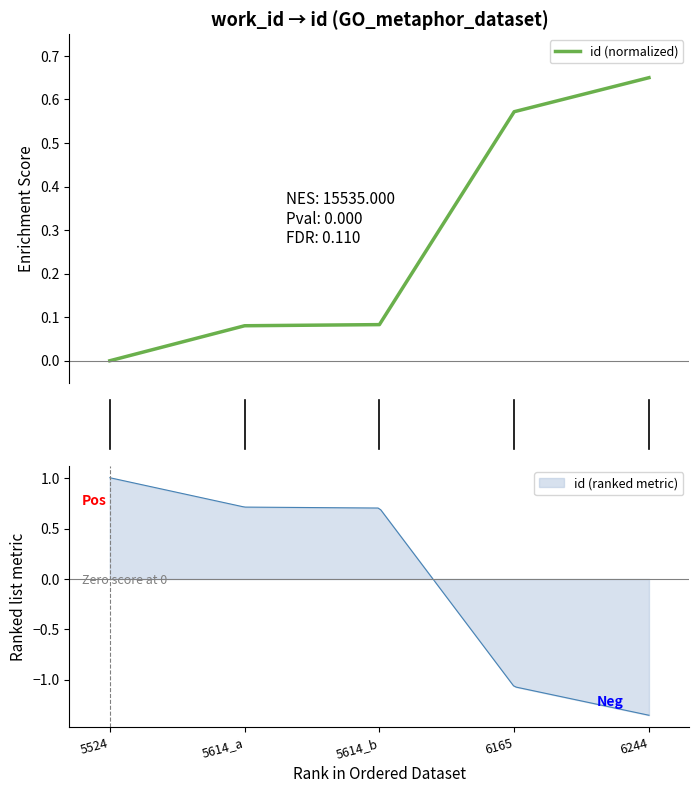

How many values are between 0 and 1?

5